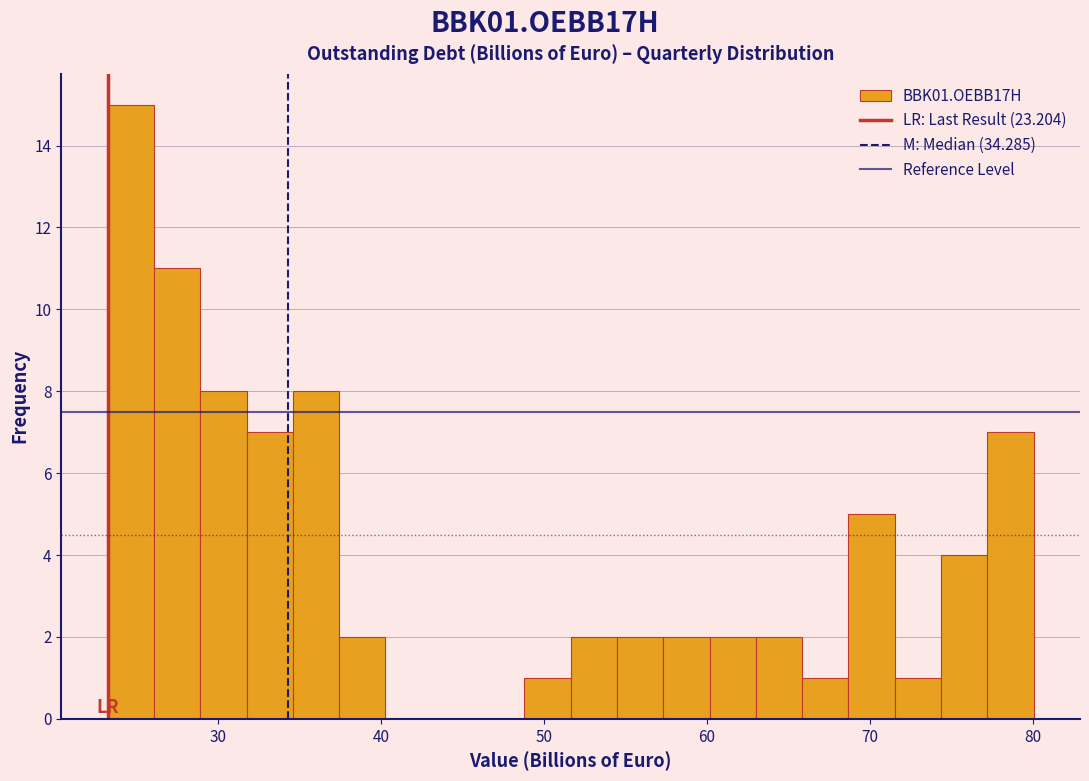

Read against the x-axis, roughly where is the centre of the tallest bar?

25